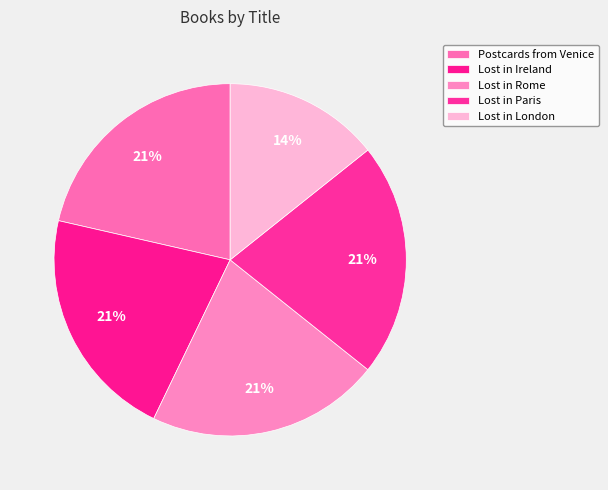

How many slices are in this pie chart?

5